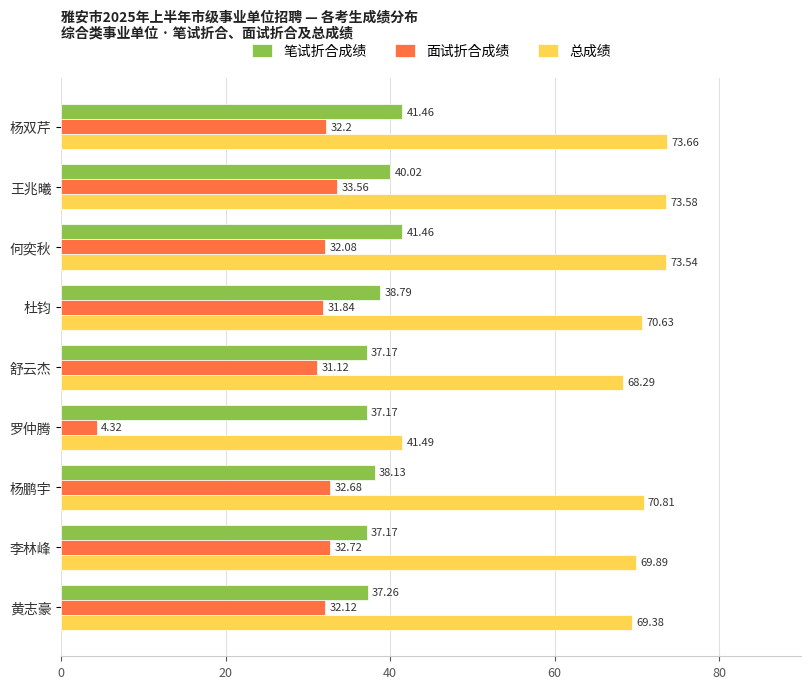

What is the difference between the 总成绩 values at 罗仲腾 and 杜钧?

29.1